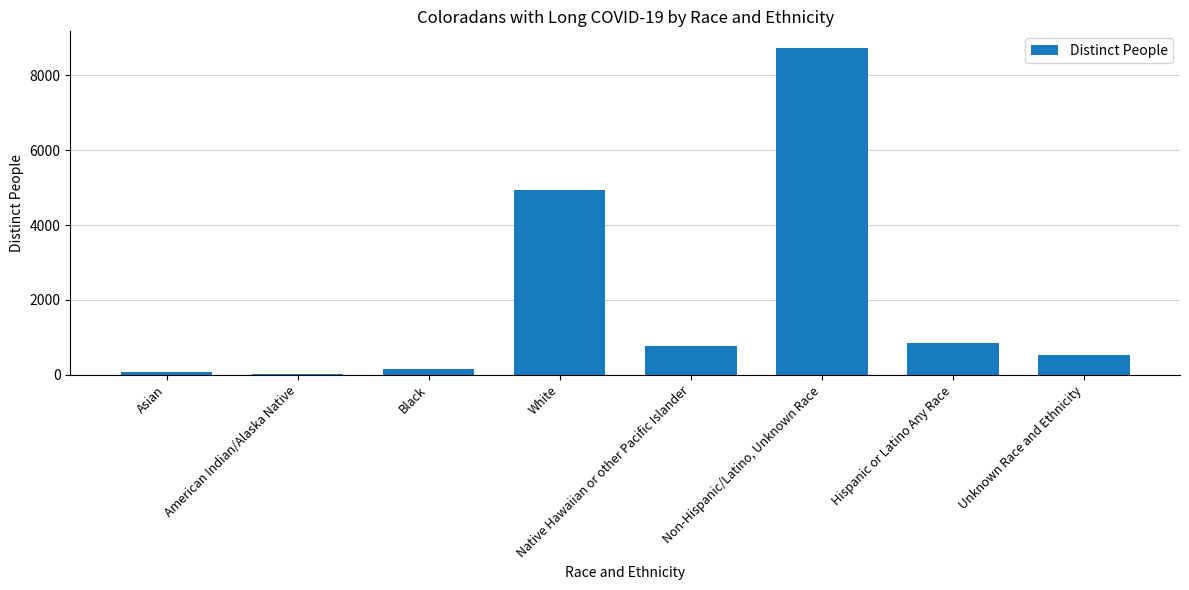

True or false: the data shows 28 at American Indian/Alaska Native.

True